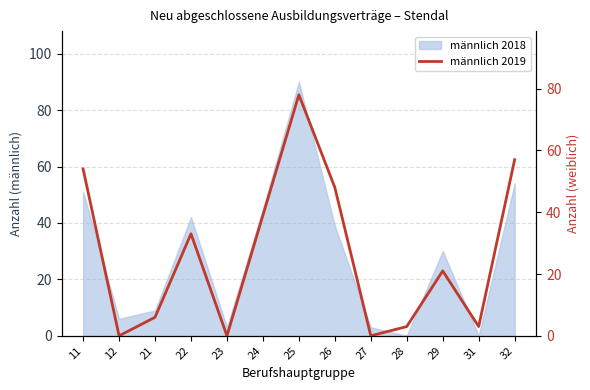

How many categories are shown in the chart?

13